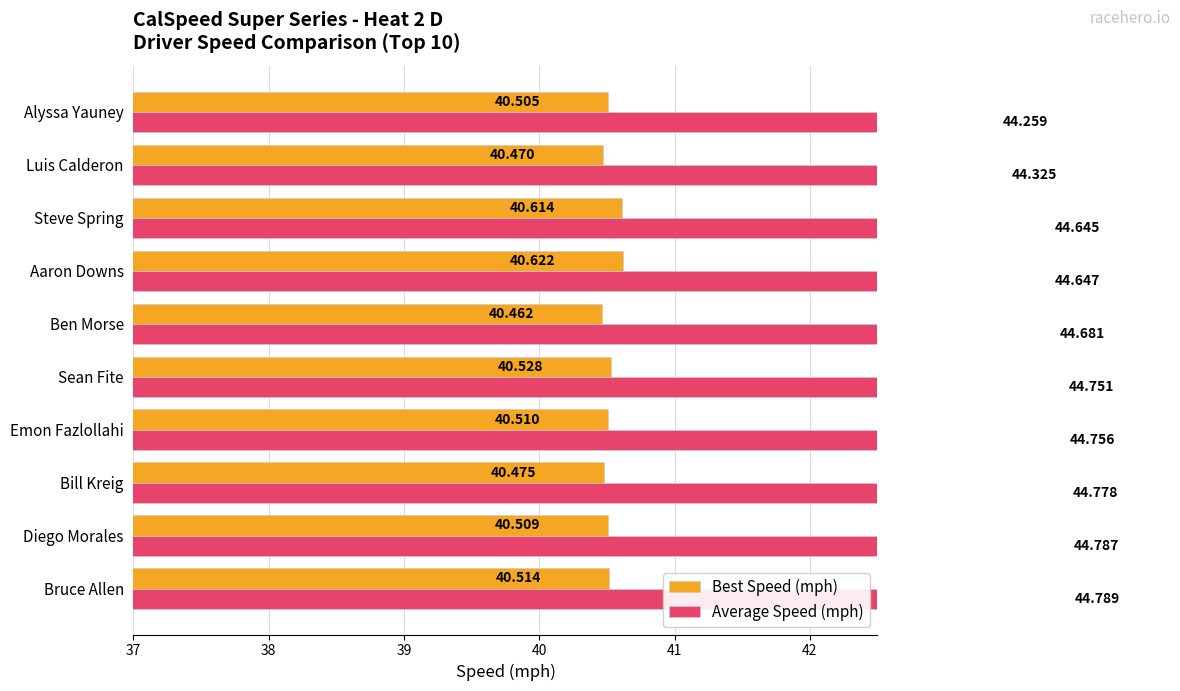

What is the difference between the maximum and minimum values in the Best Speed (mph) series?

0.2